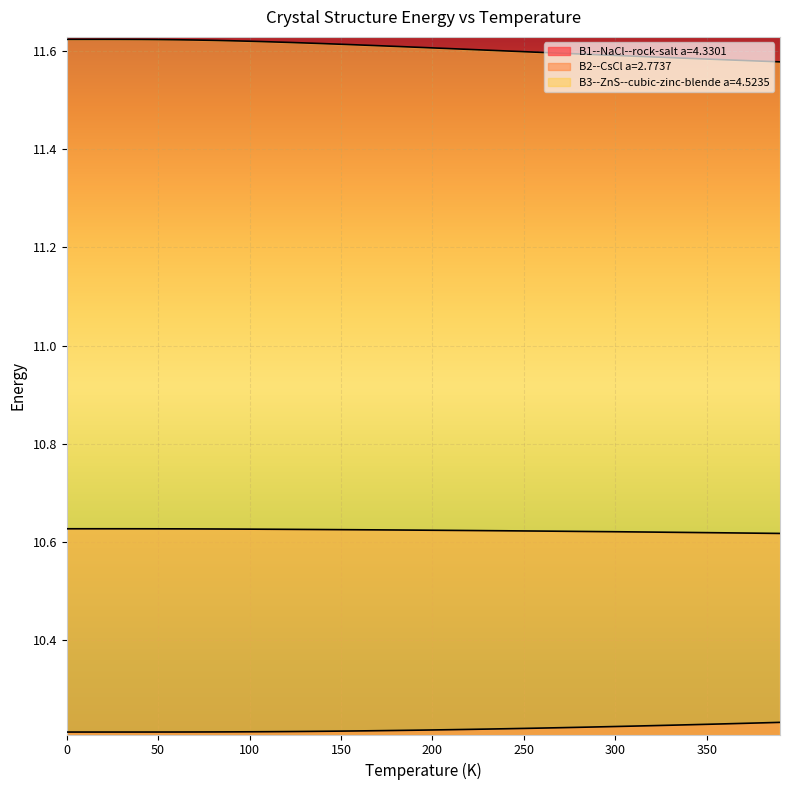

Which series changed the most between 170.0 and 220.0?

B3--ZnS--cubic-zinc-blende a=4.5235